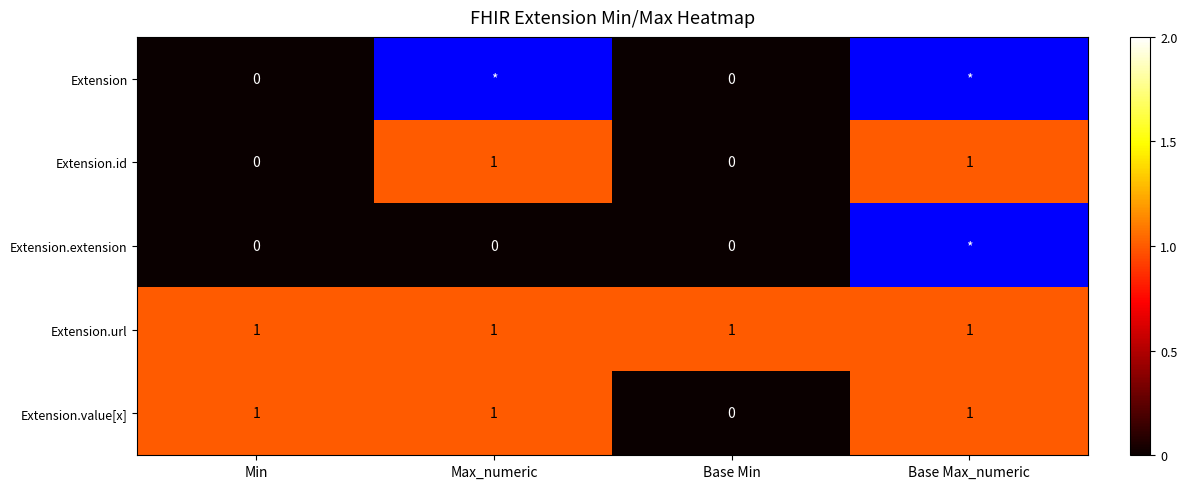

Is it true that Extension.value[x] equals 1.6 at Max_numeric?

False